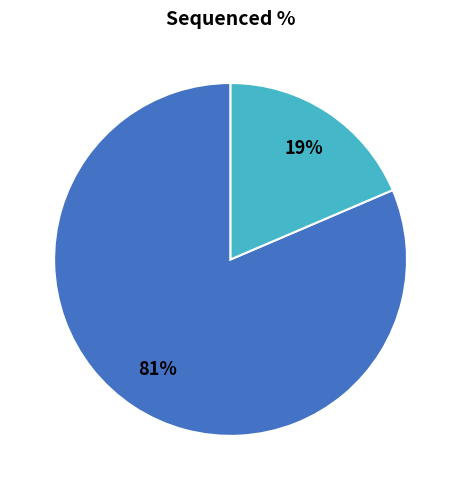

Does any single category account for the majority?

Yes